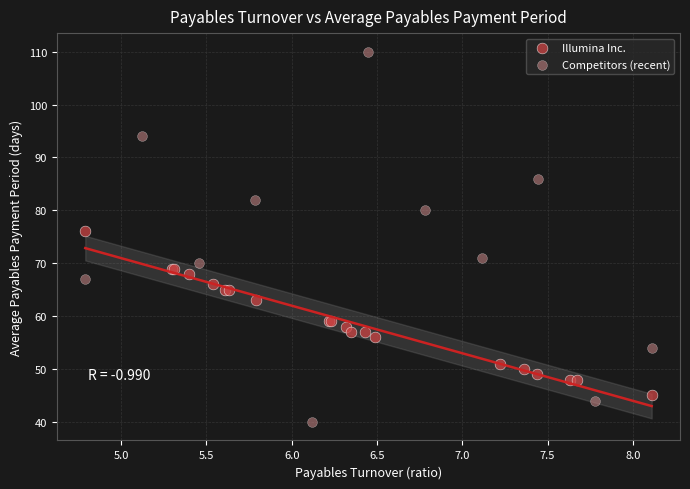

Which series reaches the maximum Y coordinate?

Competitors (recent)